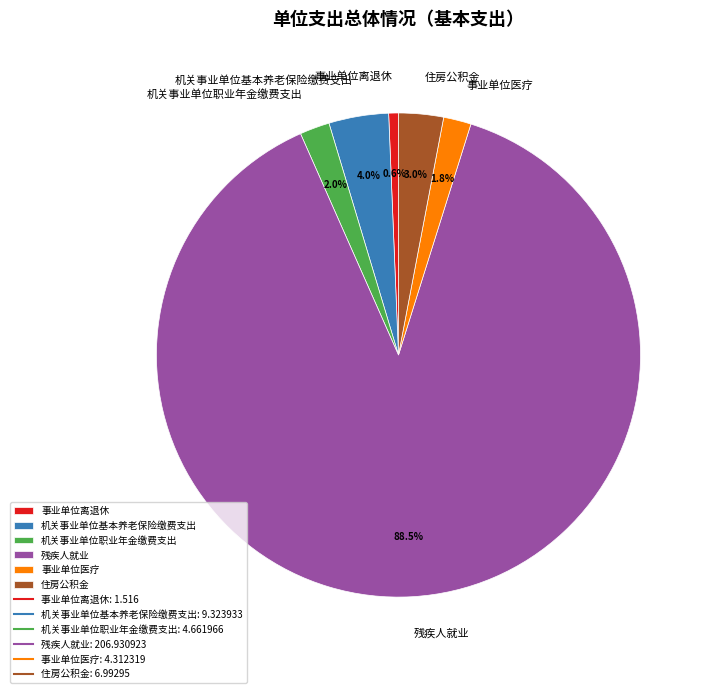

What percentage is NOT represented by 事业单位离退休?

99.4%